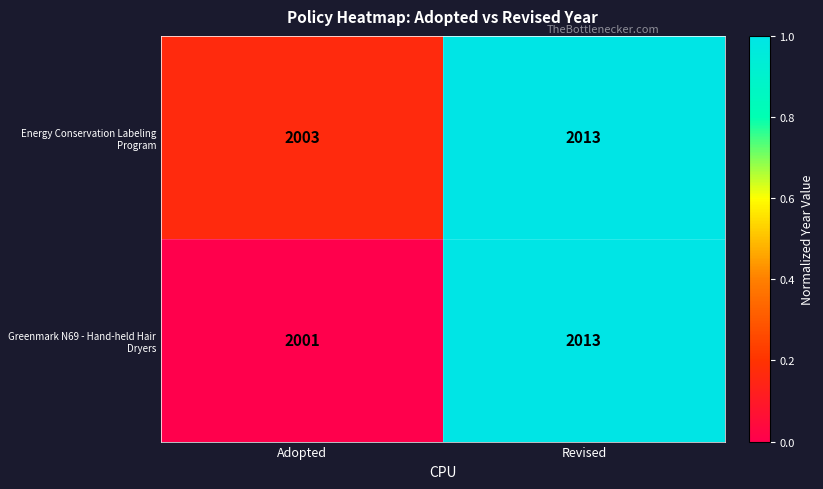

What is the total value across all series at Adopted?

4004